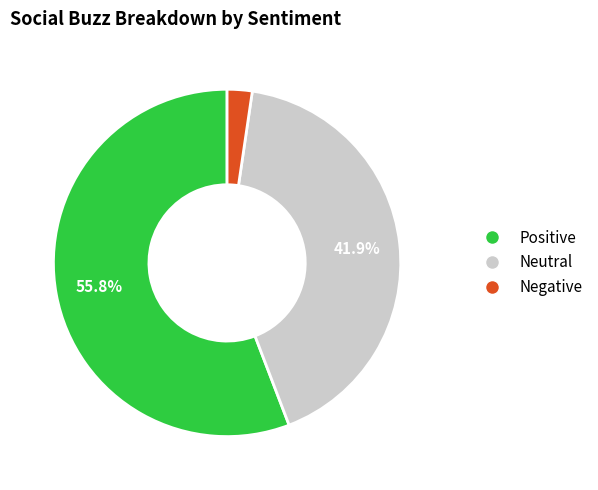

Combined, do Neutral and Positive account for over 50%?

Yes